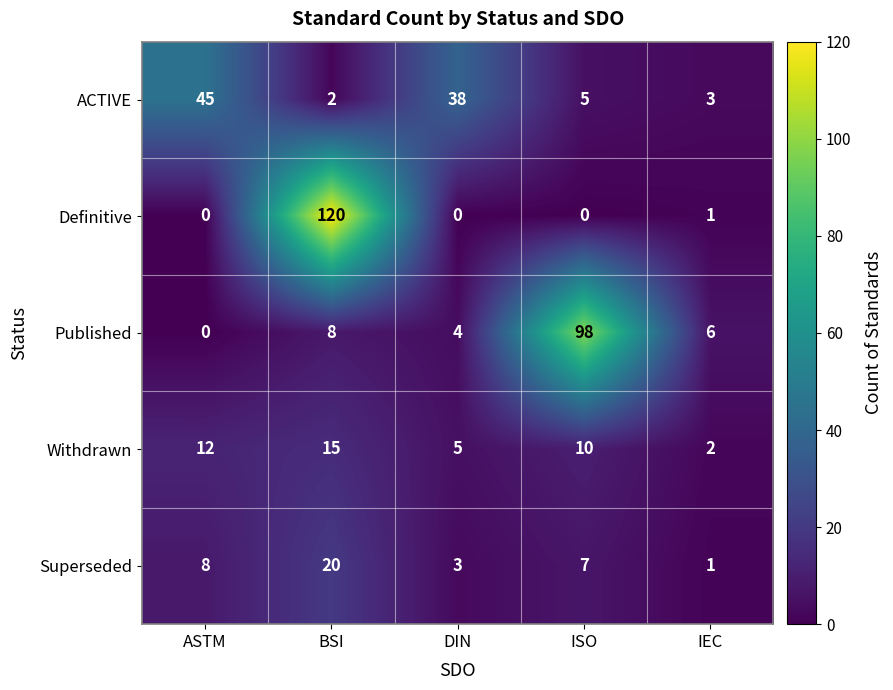

Reading left to right, transcribe all the data shown in this chart.

ACTIVE: 45	2	38	5	3
Definitive: 0	120	0	0	1
Published: 0	8	4	98	6
Withdrawn: 12	15	5	10	2
Superseded: 8	20	3	7	1